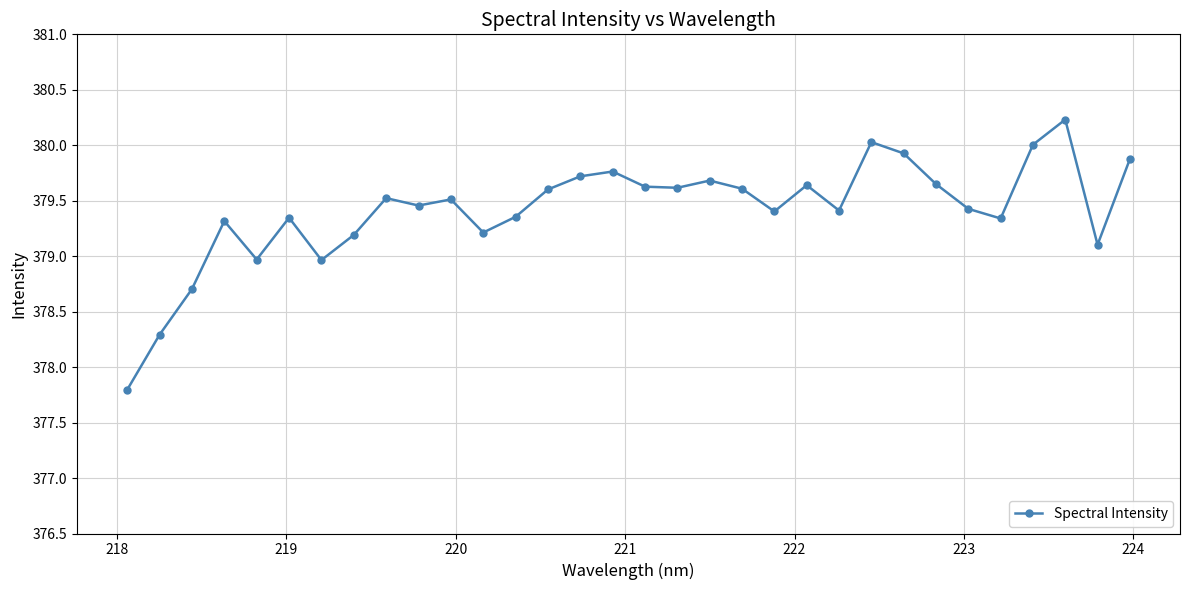

What is the smallest value displayed?

377.8